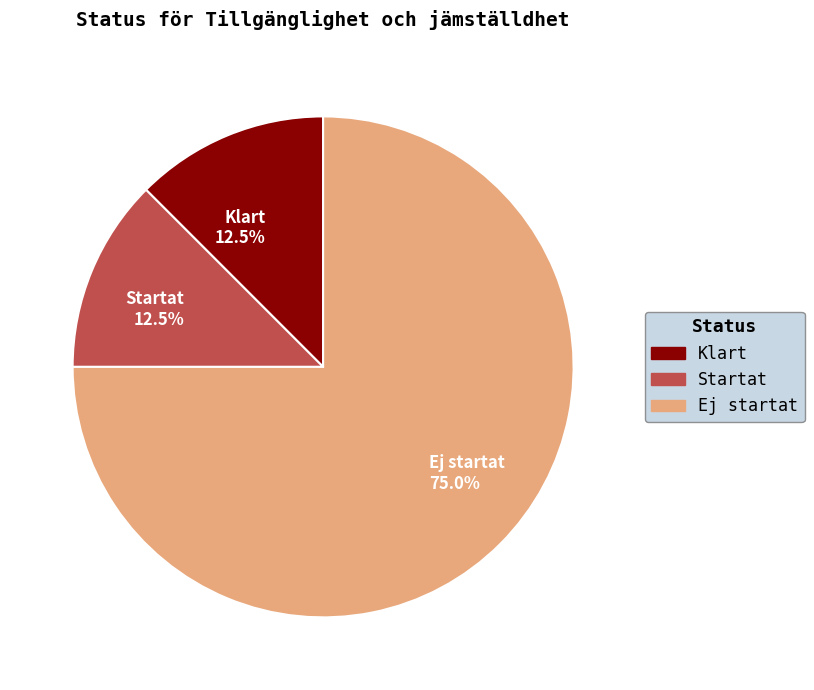

Count the number of slices in the pie.

3